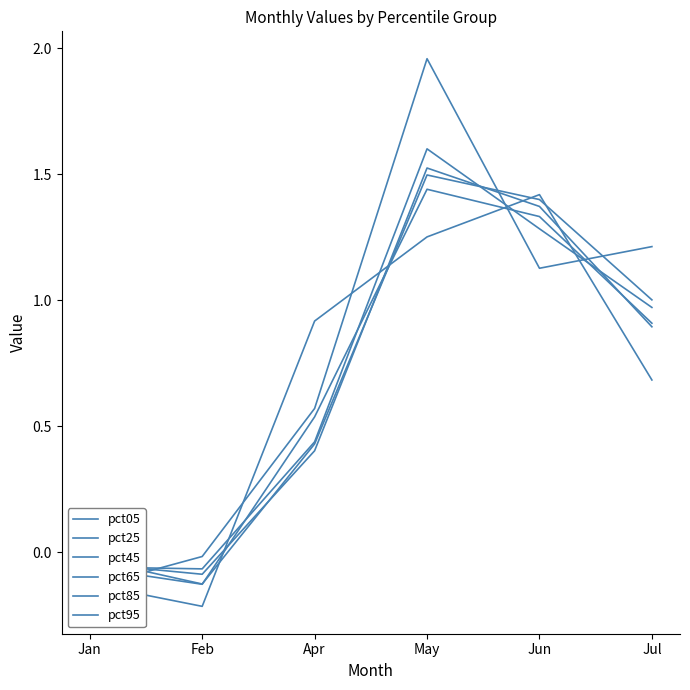

Which series has the largest total across all categories?

pct05